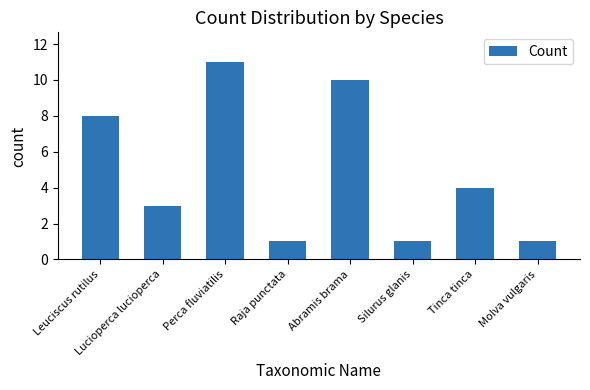

What is the maximum value shown in the chart?

11